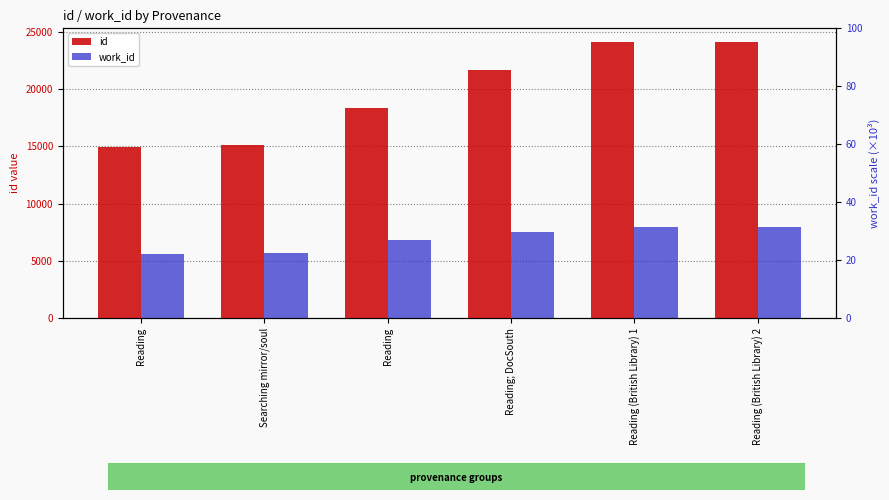

What is the average value of the id series?

19715